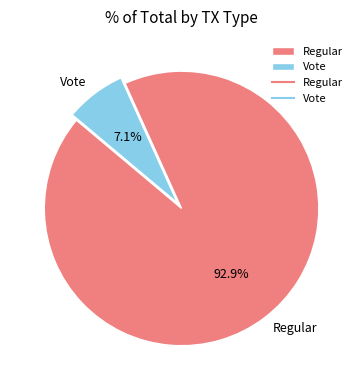

True or false: Vote accounts for 7% of the total.

True